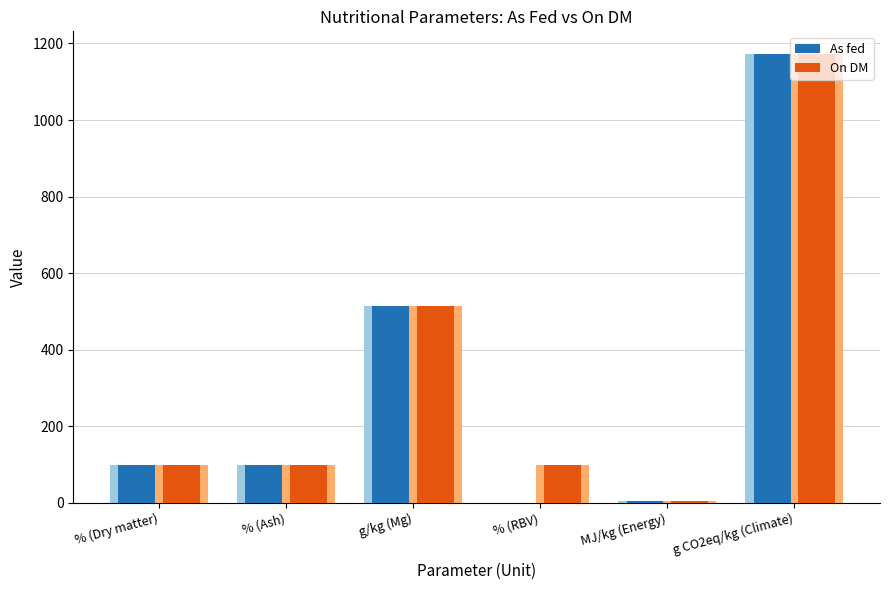

What is the greatest value displayed?

1173.0